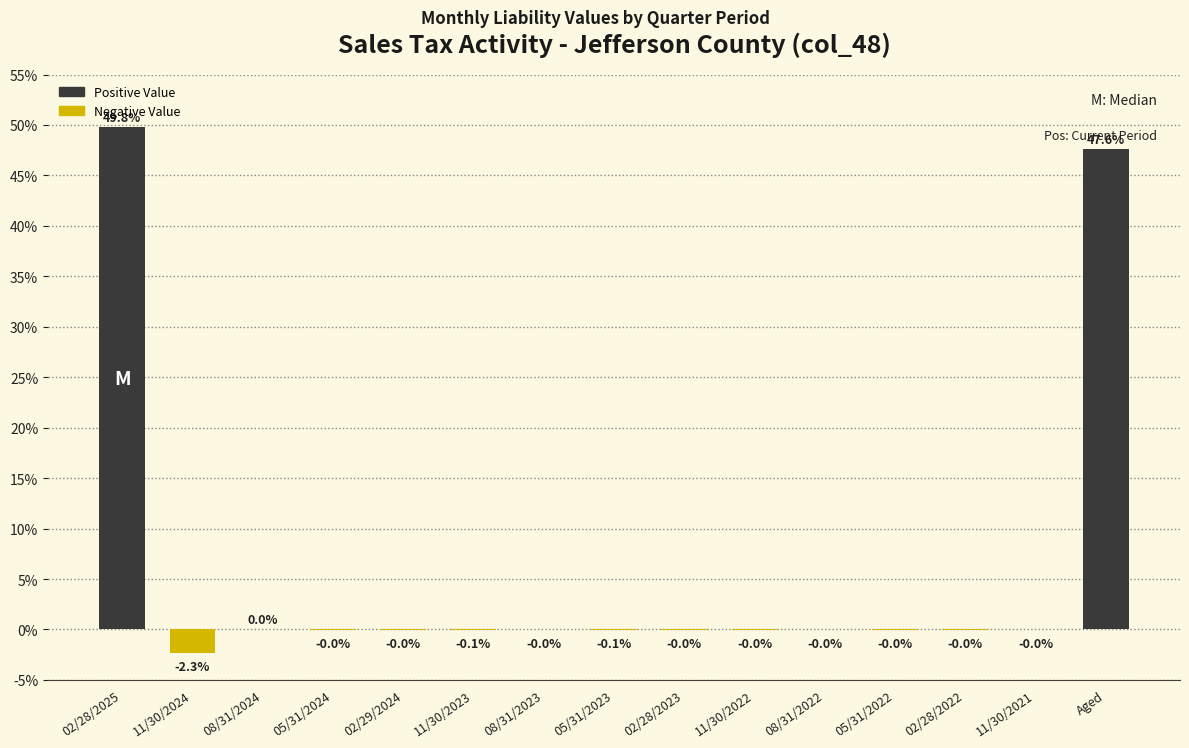

True or false: the data shows -0.0 at 05/31/2024.

True